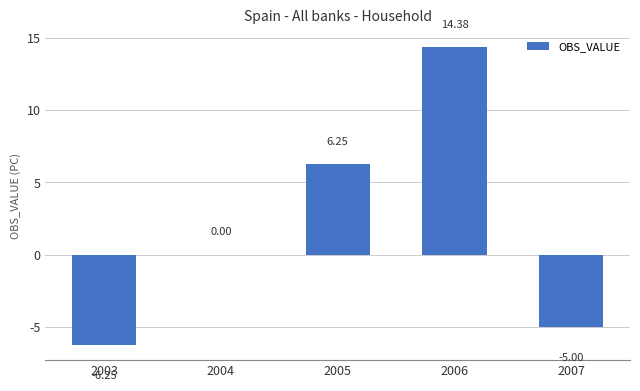

The value at 2004 is 12.5. True or false?

False